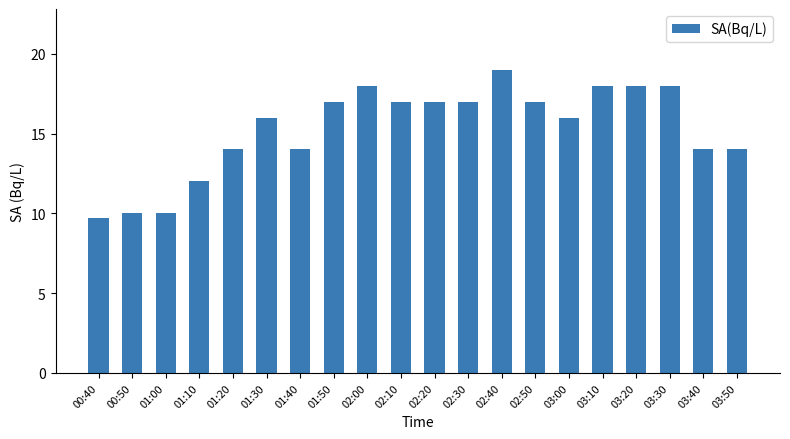

Is it true that the value at 01:10 is 12.0?

True